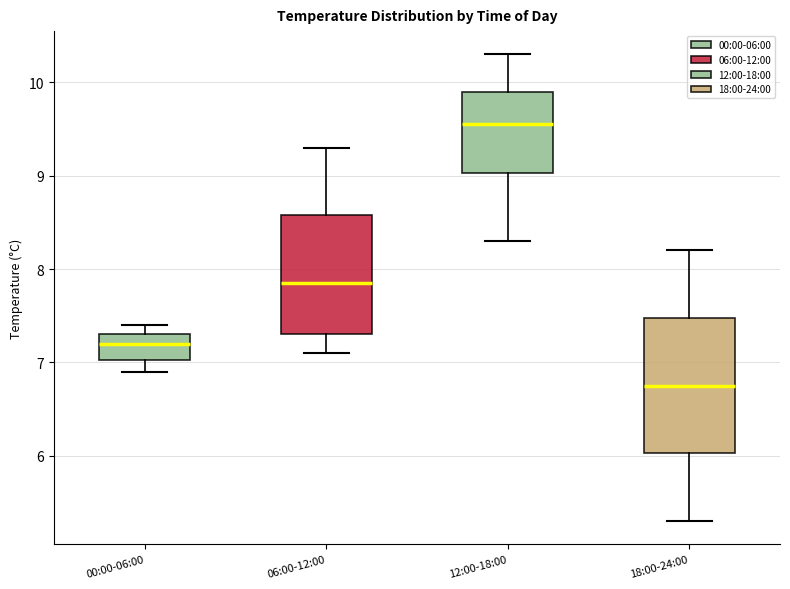

Where does the lower whisker of the box for 06:00-12:00 end on the y-axis? The values are not printed on the chart, so give them approximately, as read against the axis.

7.1